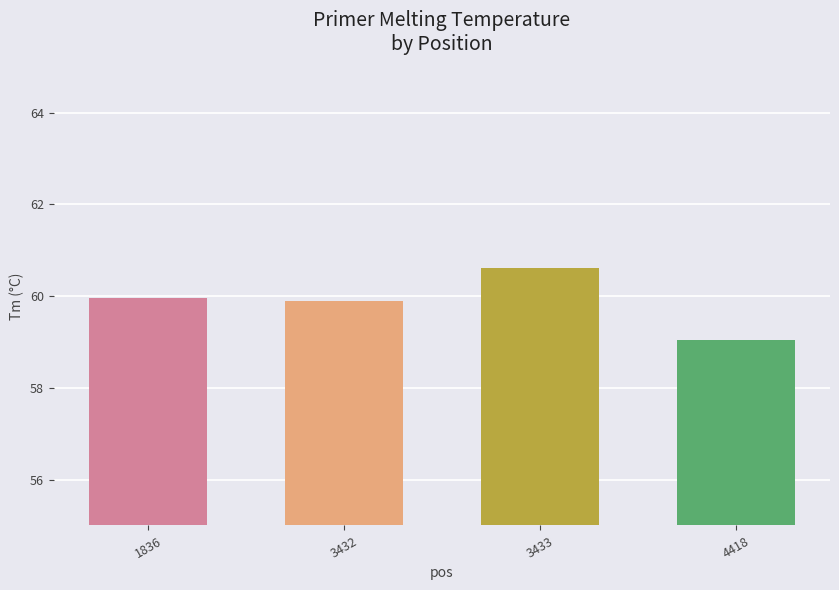

Reading left to right, what are all the values shown in this chart?

1836=60.0	3432=59.9	3433=60.6	4418=59.0